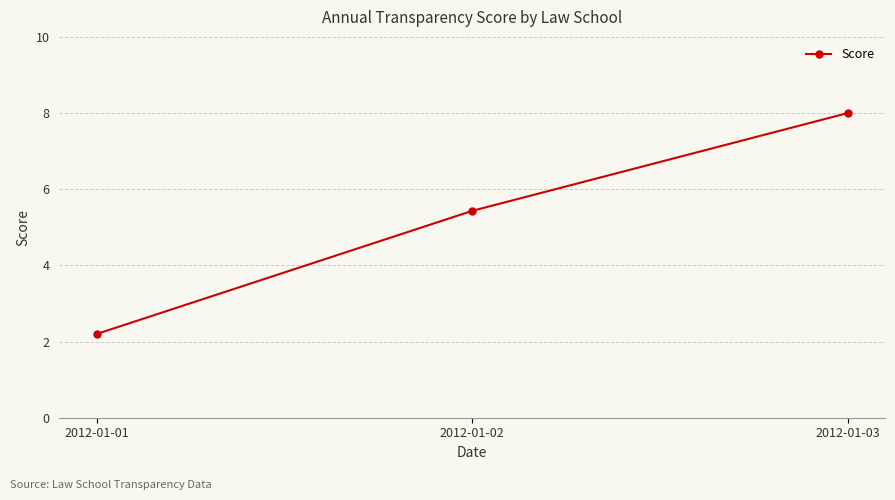

Rank the categories by value from highest to lowest.

2012-01-03, 2012-01-02, 2012-01-01